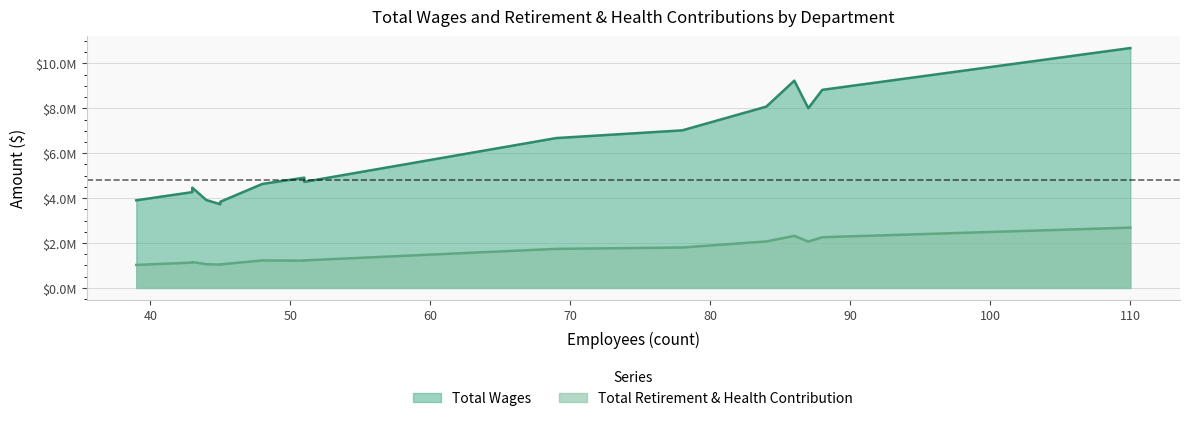

Does the chart display data point markers on the line(s)?

No